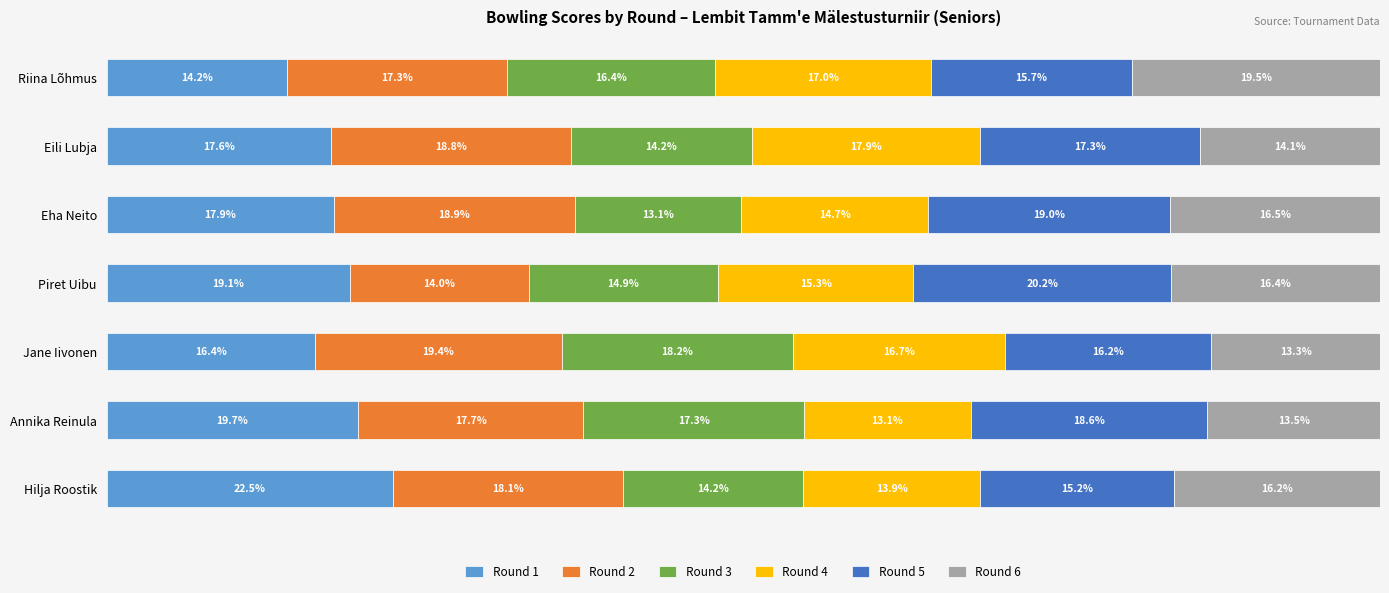

Which category has the lowest value in the Round 1 series?

Riina Lõhmus